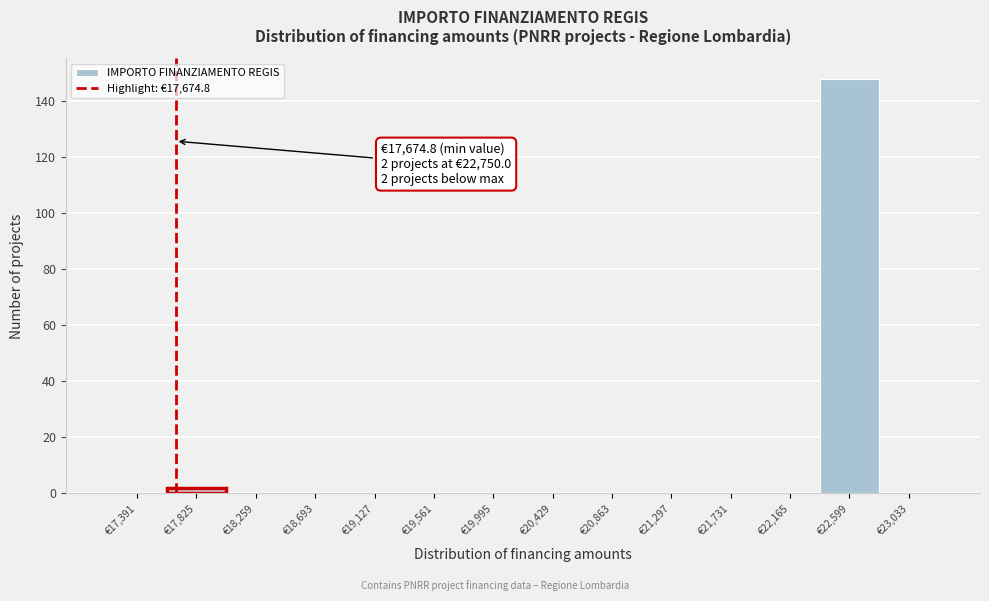

Which range on the x-axis has the tallest bar?

22400 to 22800